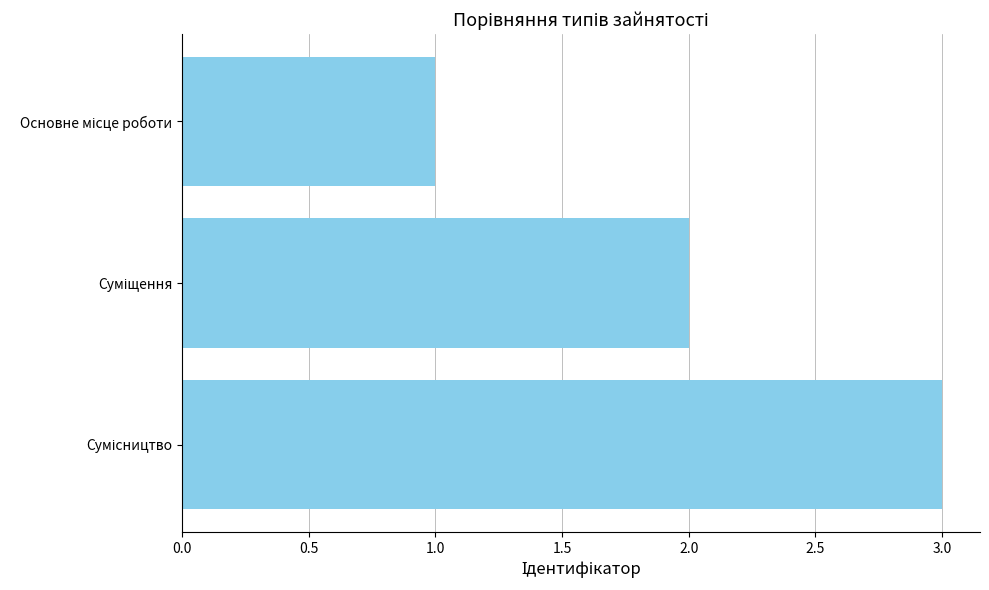

What is the maximum value shown in the chart?

3